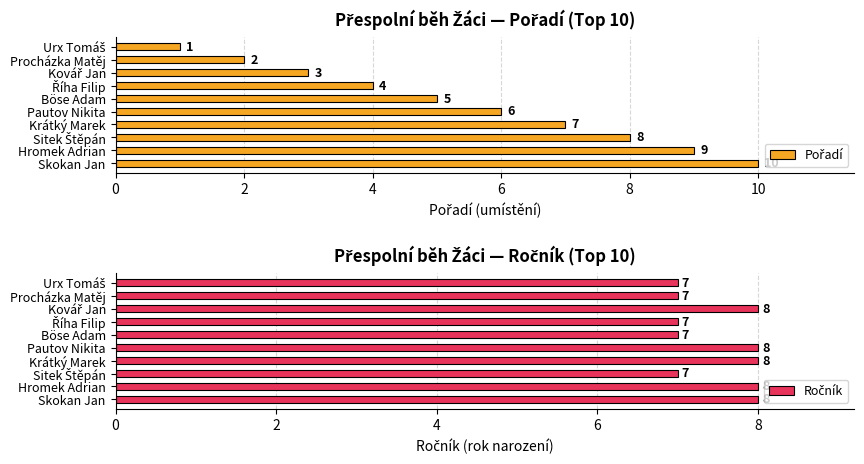

What are all the series names shown in the legend?

Pořadí, Ročník